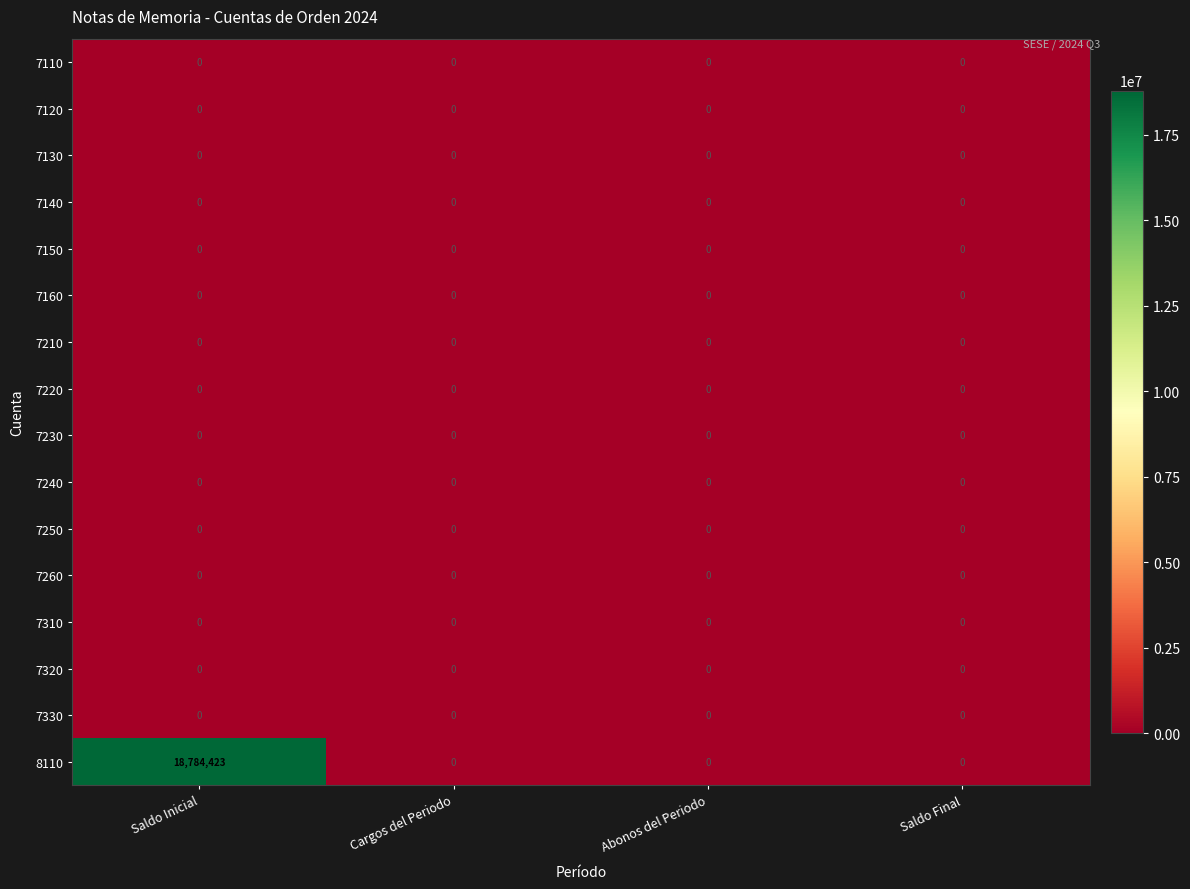

How many 8110 values are between 0 and 18784423?

4